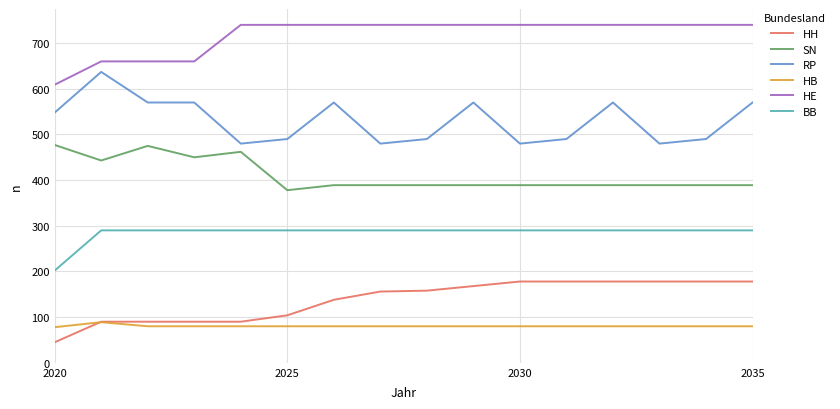

Which series has the largest total across all categories?

HE